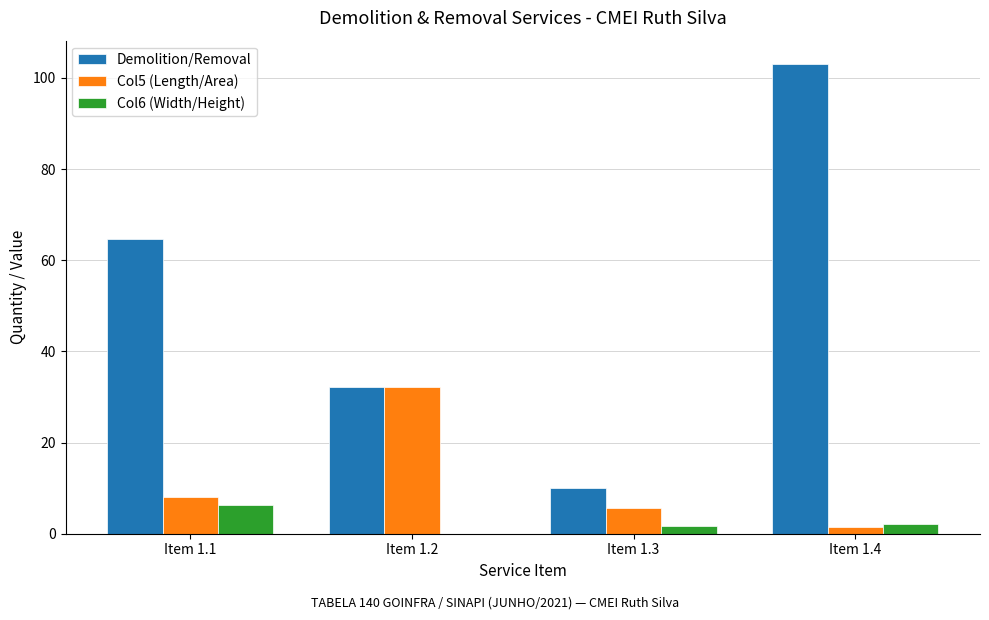

What is the total value across all series at Item 1.1?

79.1